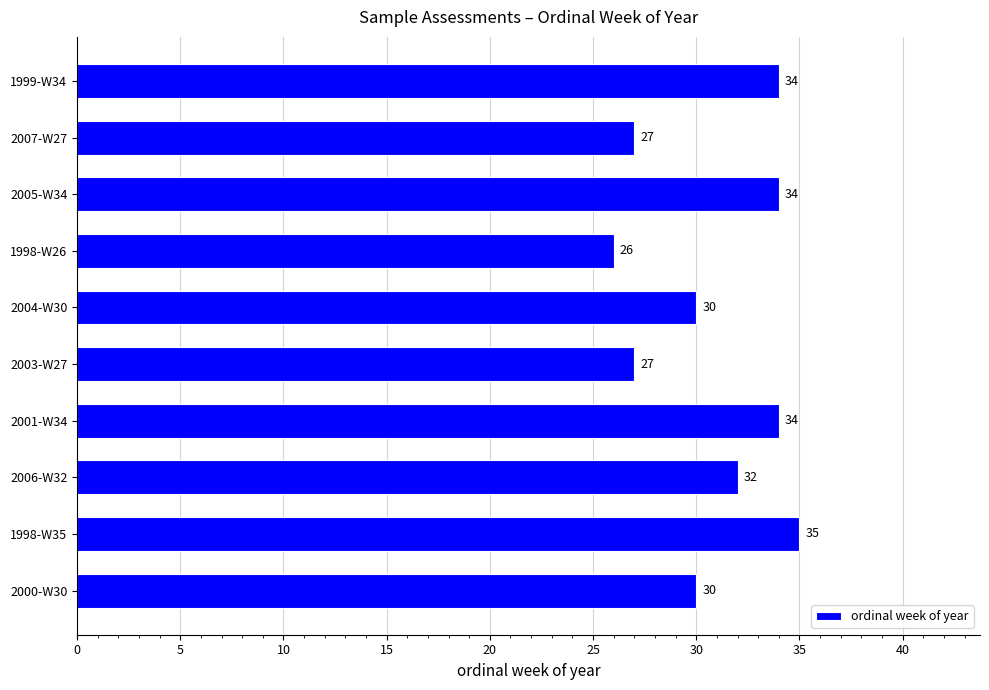

Is it true that the value at 1998-W35 is 20?

False